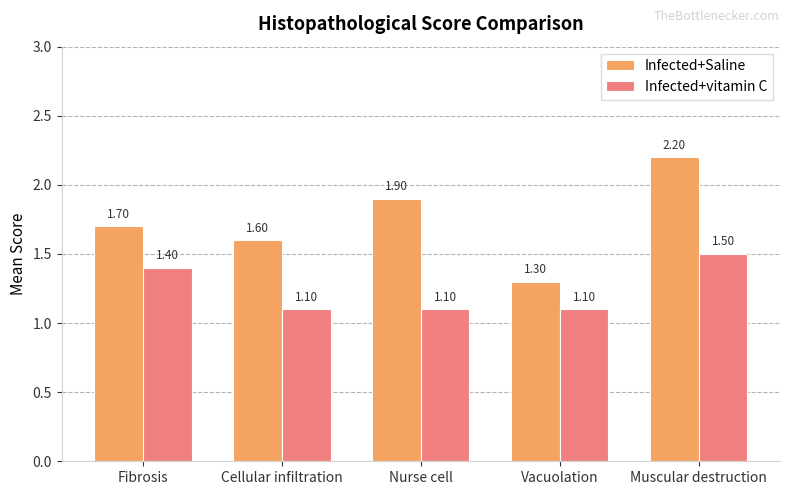

What is the spread (max minus min) of values at Nurse cell?

0.8